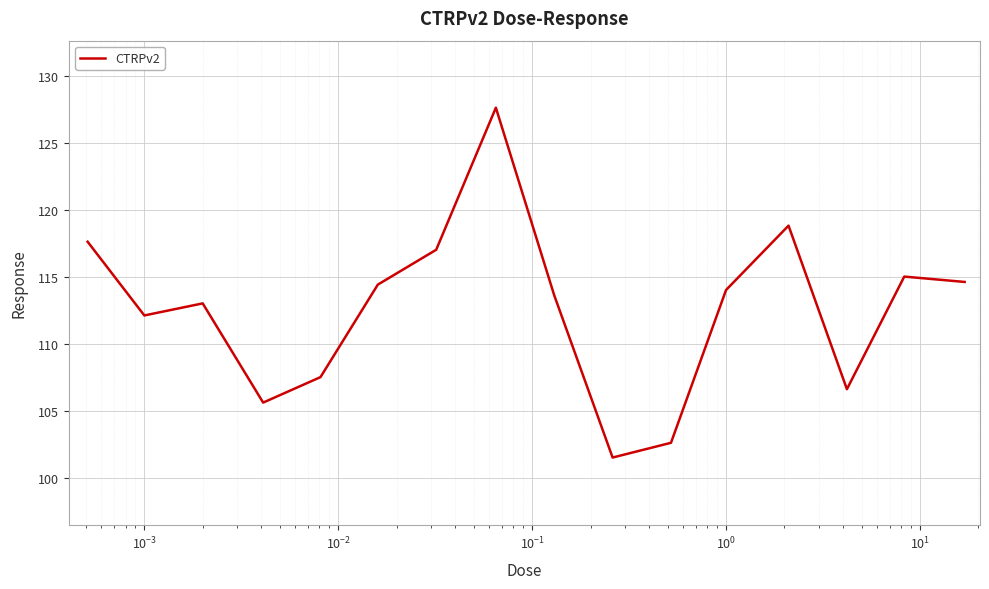

Does the chart display data point markers on the line(s)?

No